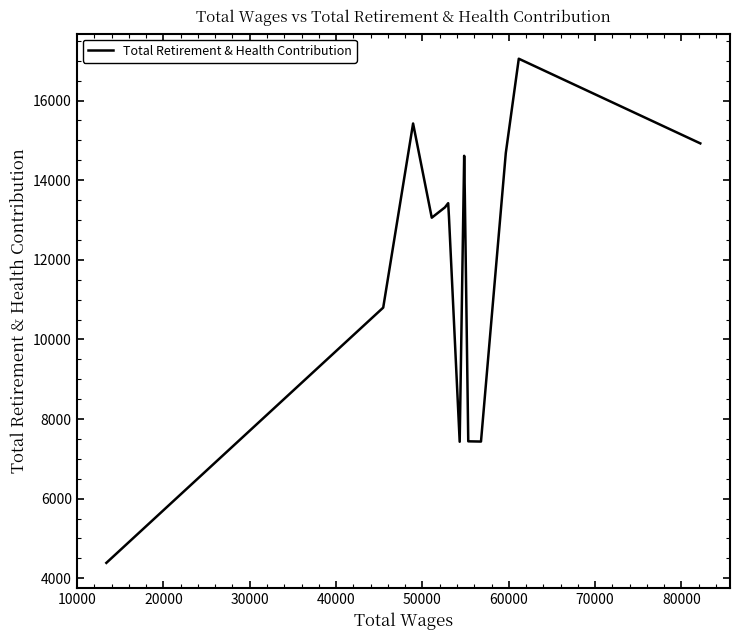

What is the greatest value displayed?

17052